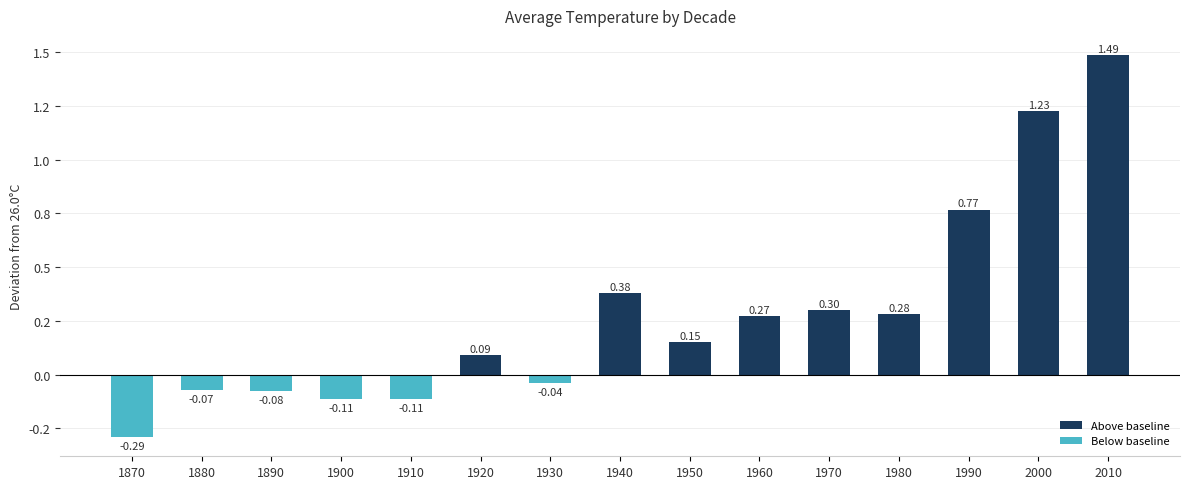

List the labels in order of value, smallest first.

1870, 1910, 1900, 1890, 1880, 1930, 1920, 1950, 1960, 1980, 1970, 1940, 1990, 2000, 2010